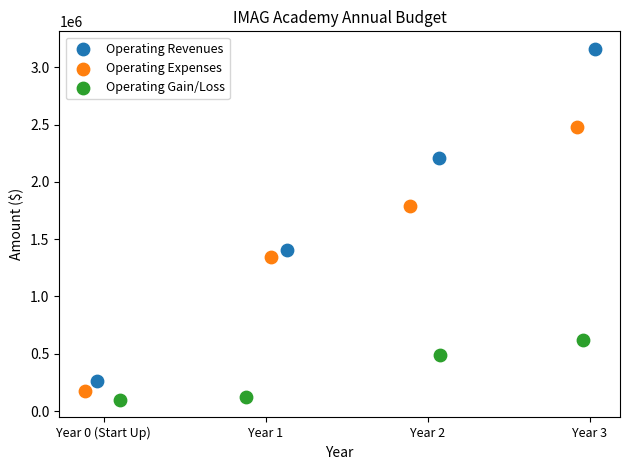

Which series has the largest Y range (max minus min)?

Operating Revenues